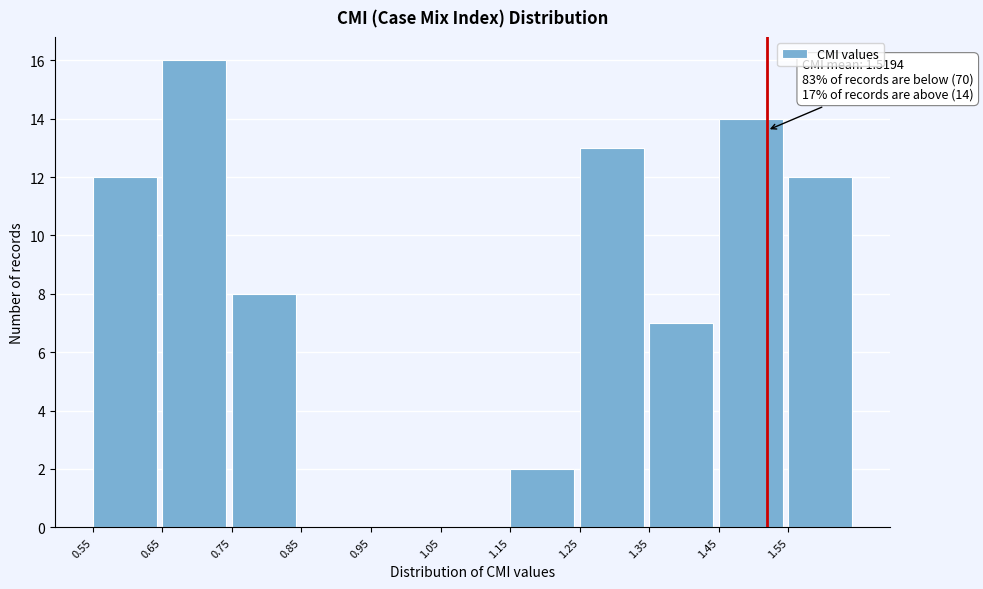

Which range on the x-axis has the tallest bar?

0.65 to 0.75